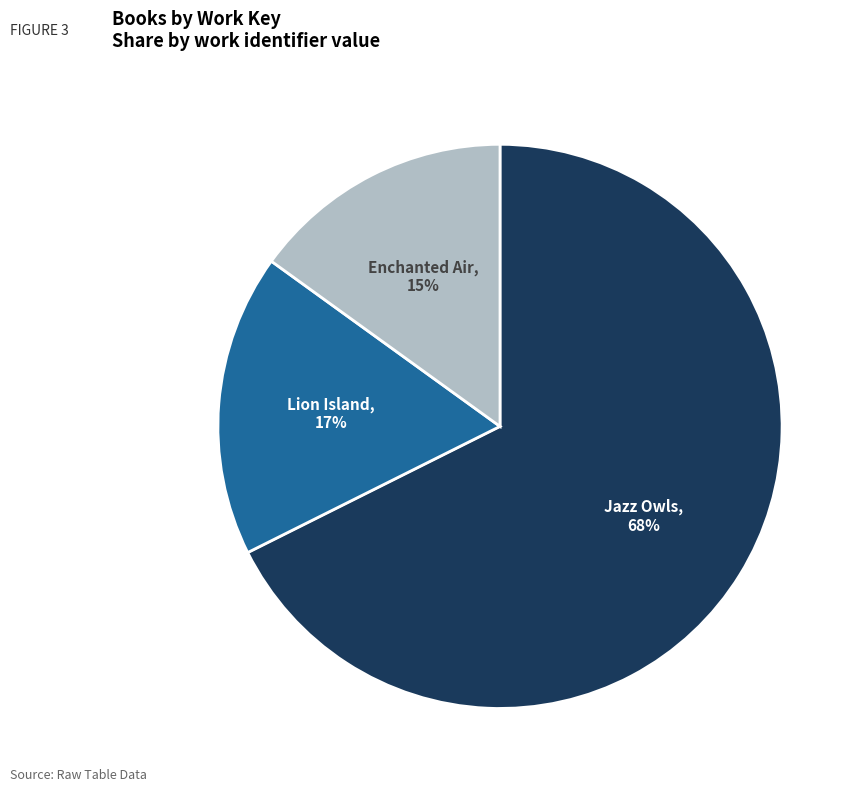

Count the number of slices in the pie.

3